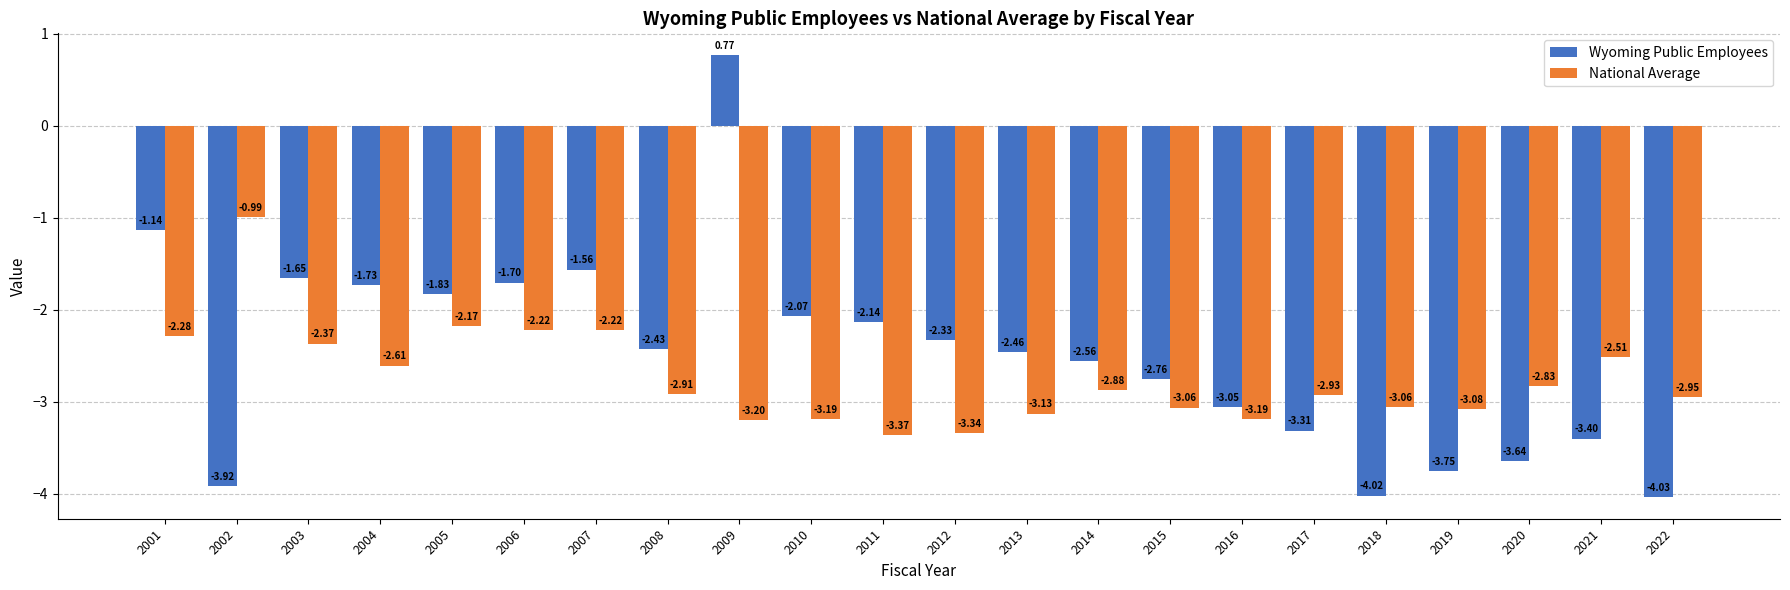

What is the difference between the second highest and minimum values in the National Average series?

1.2